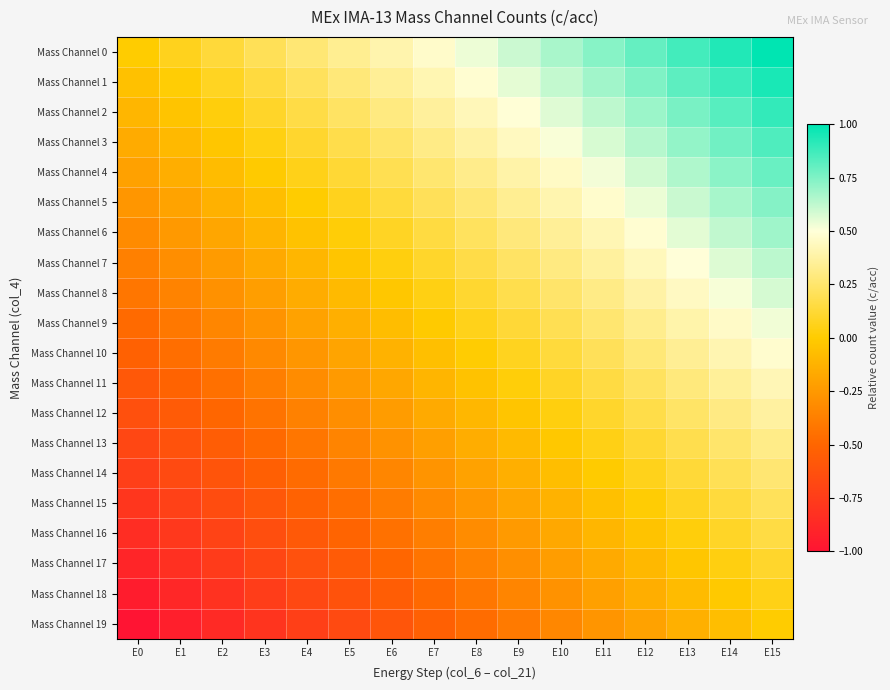

Between E2 and E13, which is larger?

E13